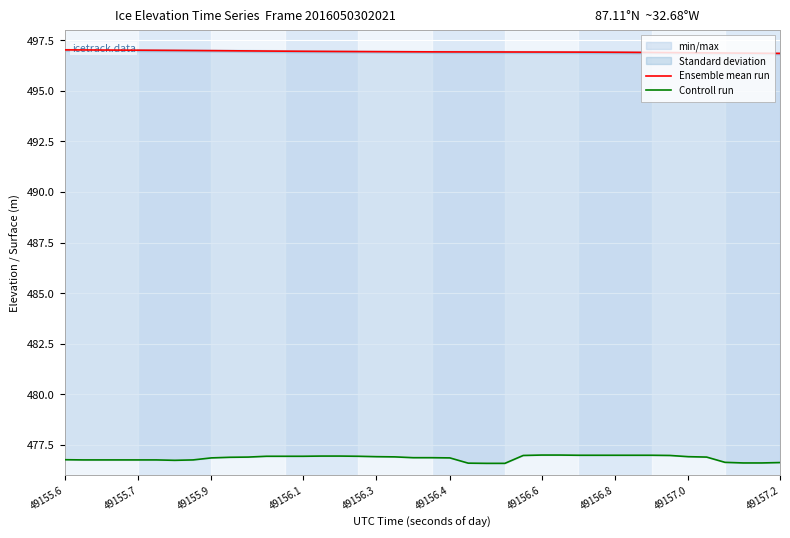

At how many categories does at least one series exceed 479?

40